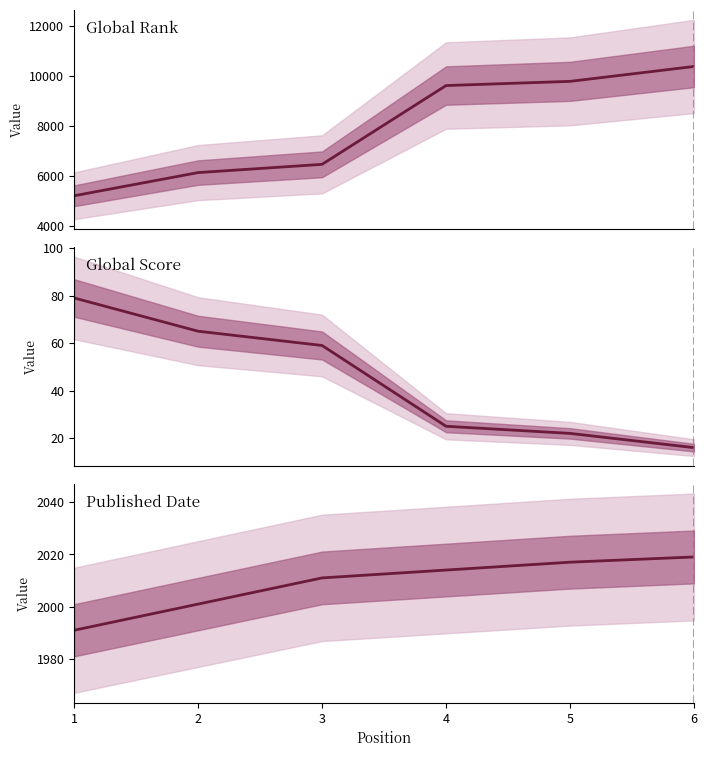

Is this an area chart (filled region under the line)?

No